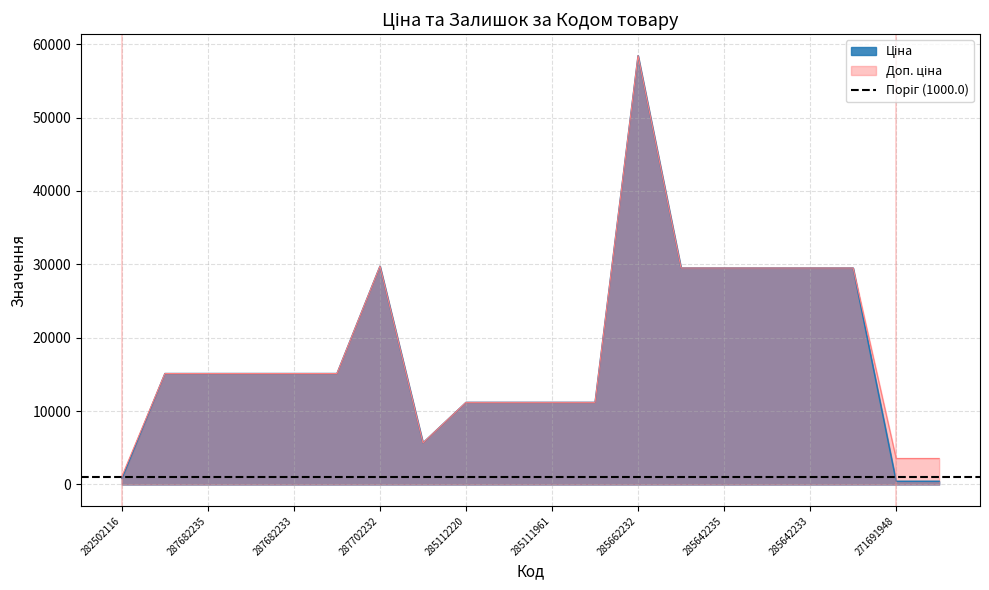

What is the value of the Доп. ціна point at the 15th from the left?

29491.5